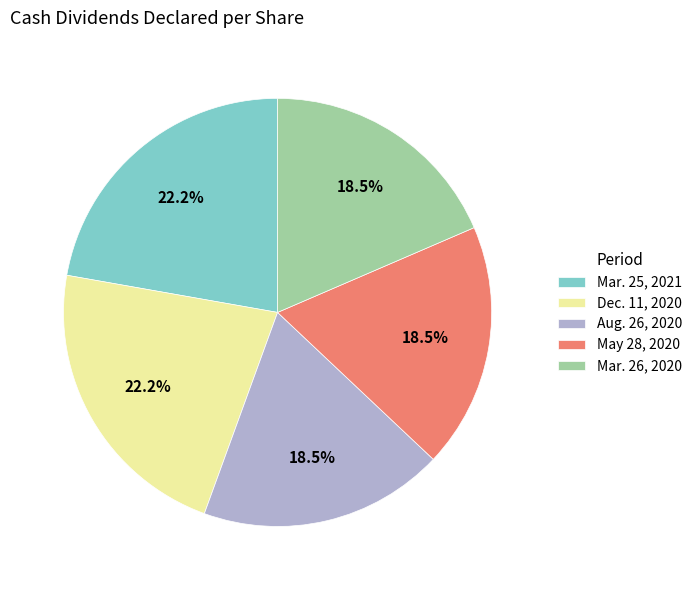

True or false: Aug. 26, 2020 accounts for 9% of the total.

False